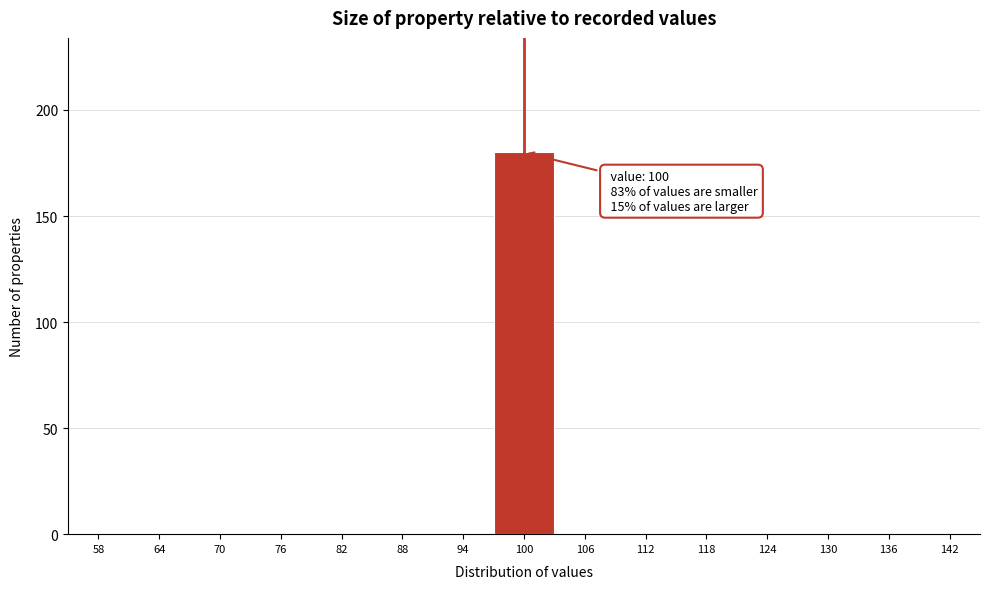

Over which range of the x-axis is the bar tallest?

97 to 103